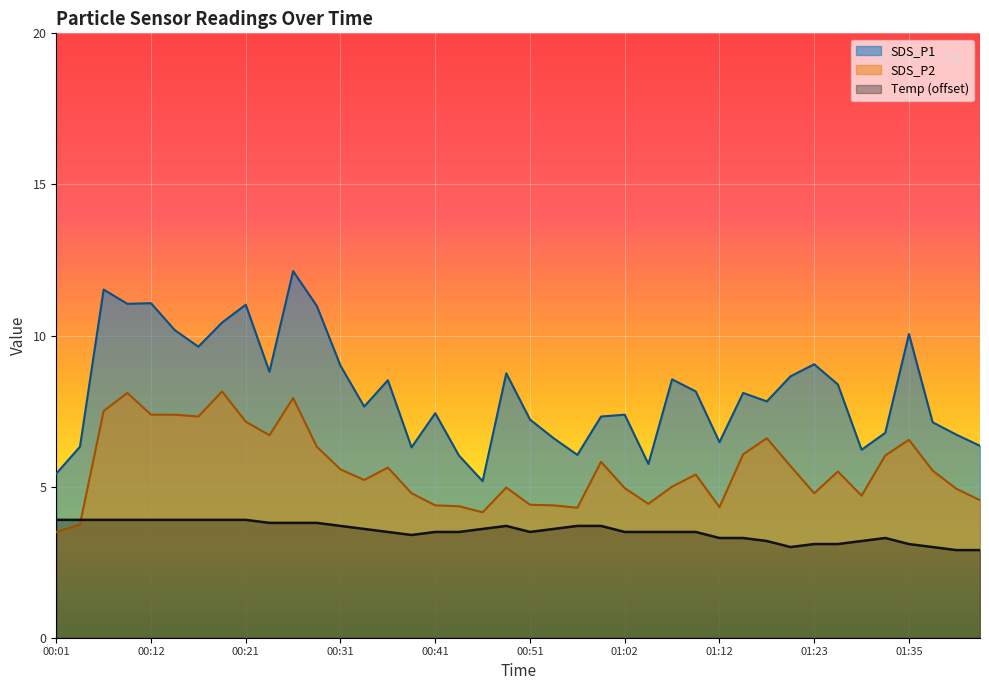

Is it true that SDS_P2 equals 1.7 at 00:01?

False